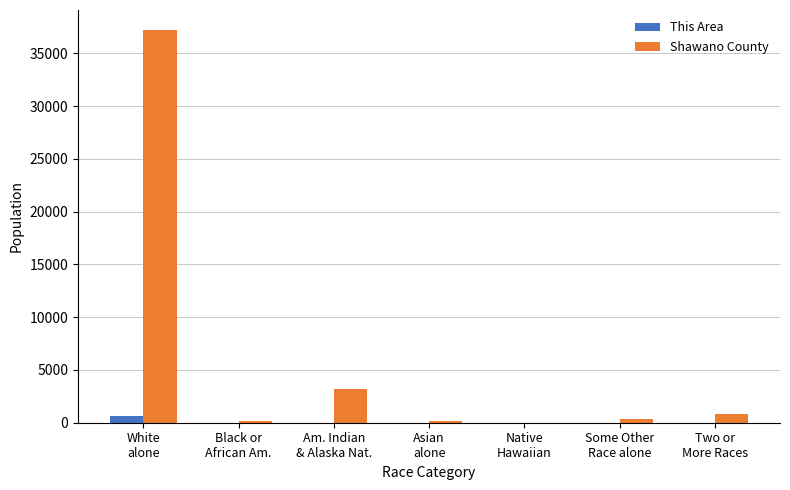

Which series has the largest total across all categories?

Shawano County